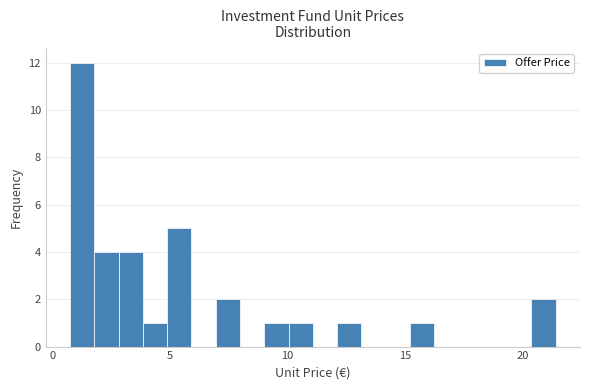

Read against the x-axis, roughly where is the centre of the tallest bar?

1.5